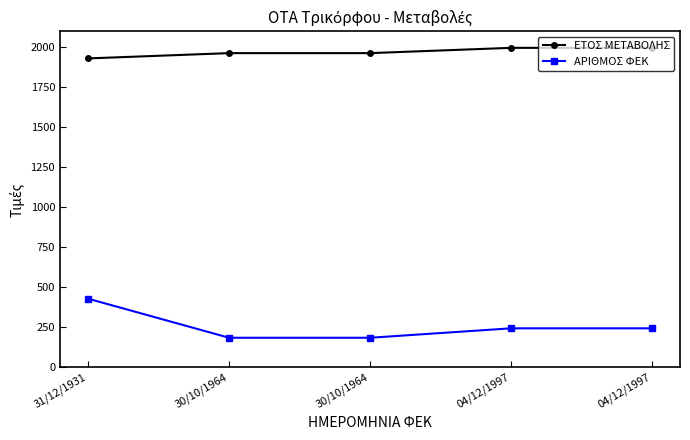

How many lines are shown in the chart?

2